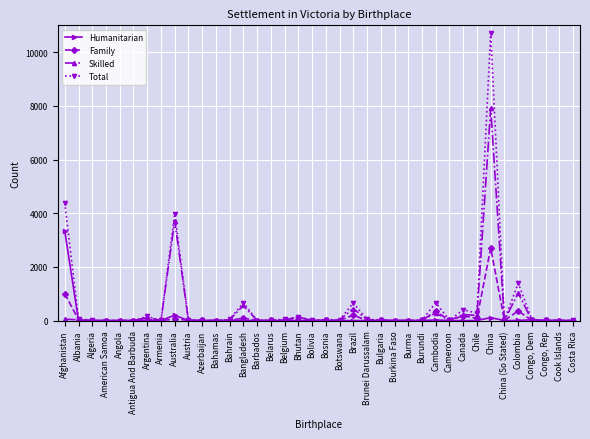

Which series has the largest range (max minus min)?

Total